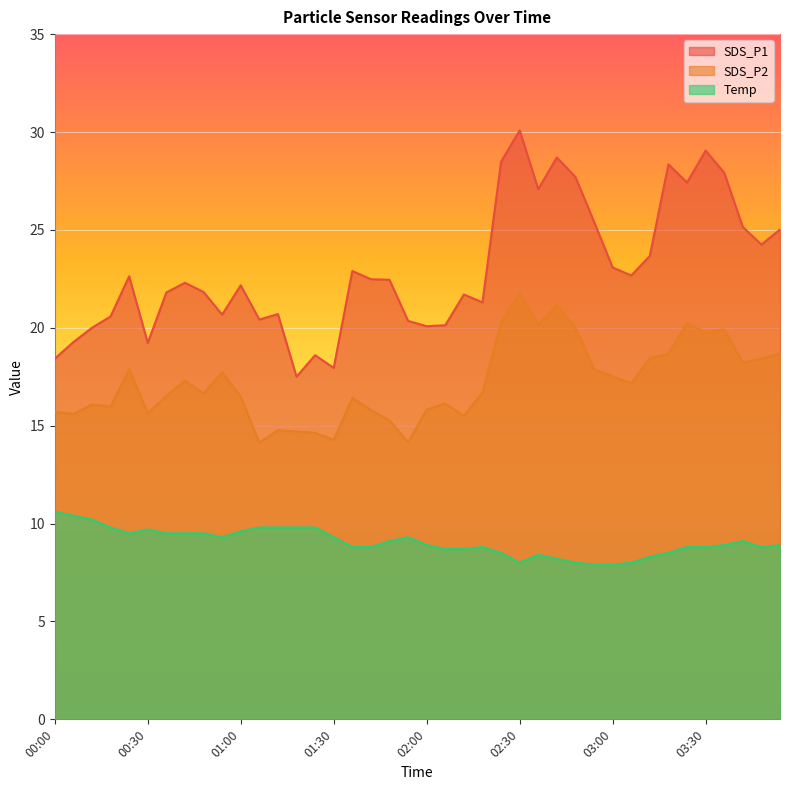

What is the value of the Temp point at the 32nd from the left?

8.0